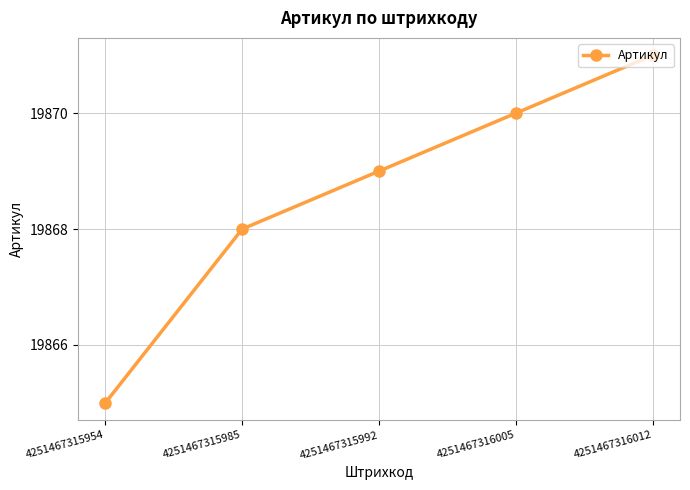

What is the change in value from 4251467315954 to 4251467316005?

+5